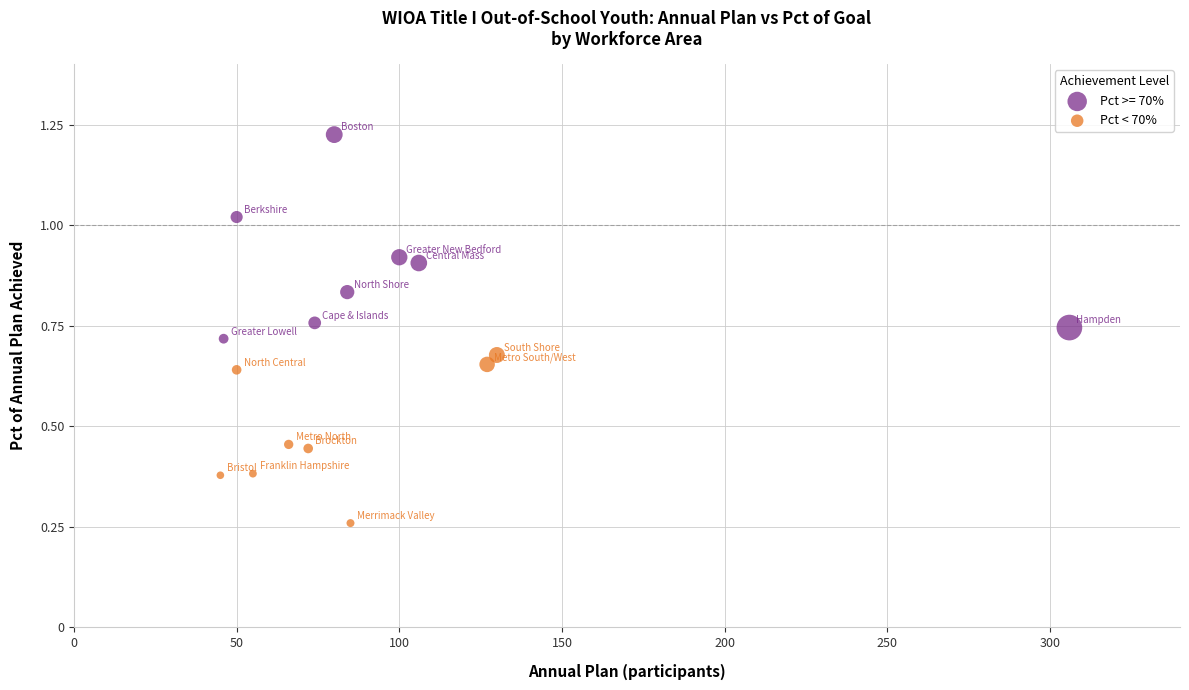

Which series contains the lowest Y value?

Pct < 70%